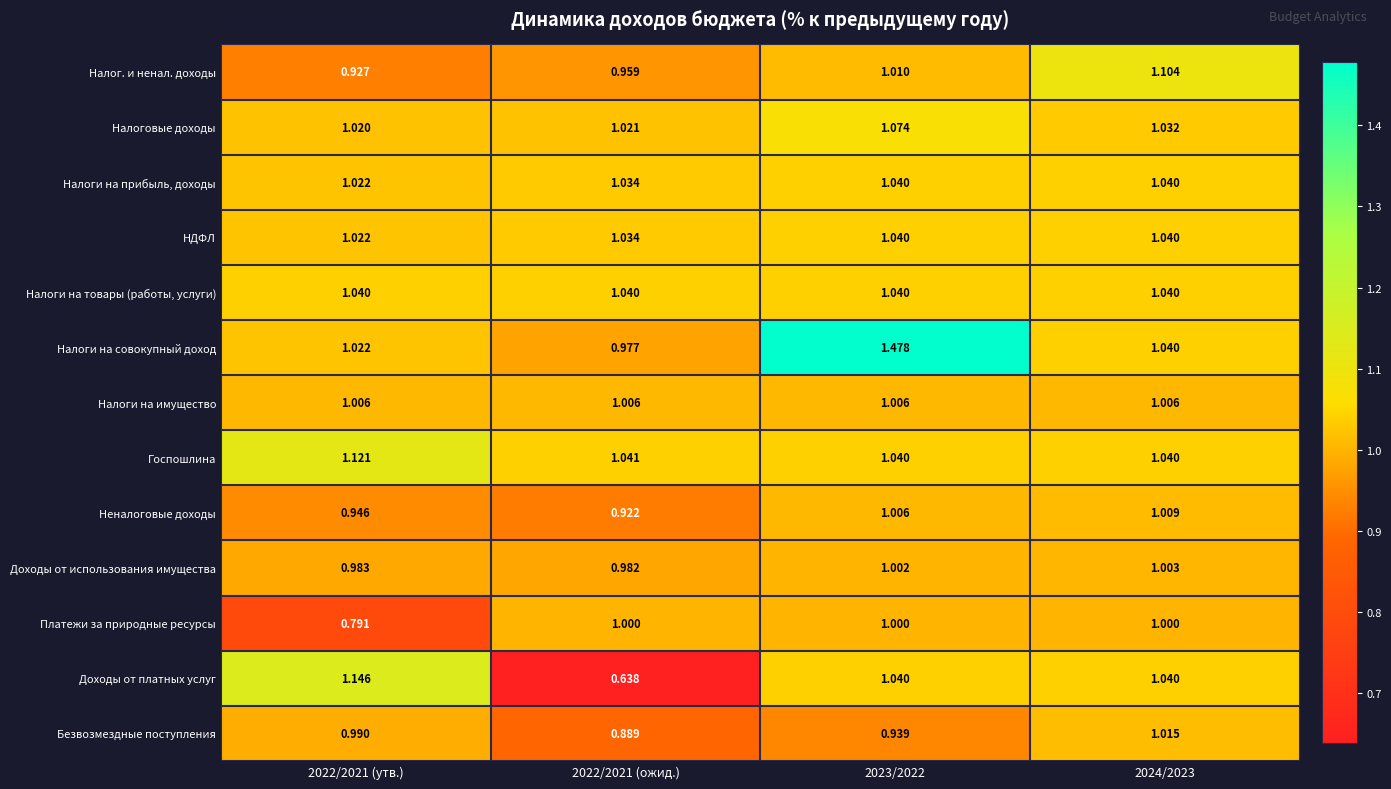

Is the value of Налоги на товары (работы, услуги) at 2022/2021 (утв.) greater than the value of Налог. и ненал. доходы at 2022/2021 (утв.)?

Yes